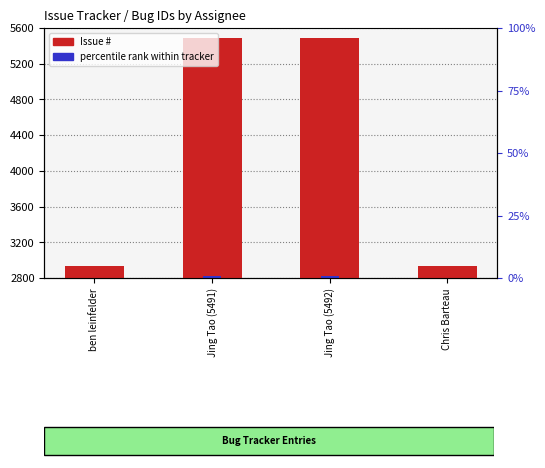

List the labels in order of Issue # value, smallest first.

ben leinfelder, Chris Barteau, Jing Tao (5491), Jing Tao (5492)